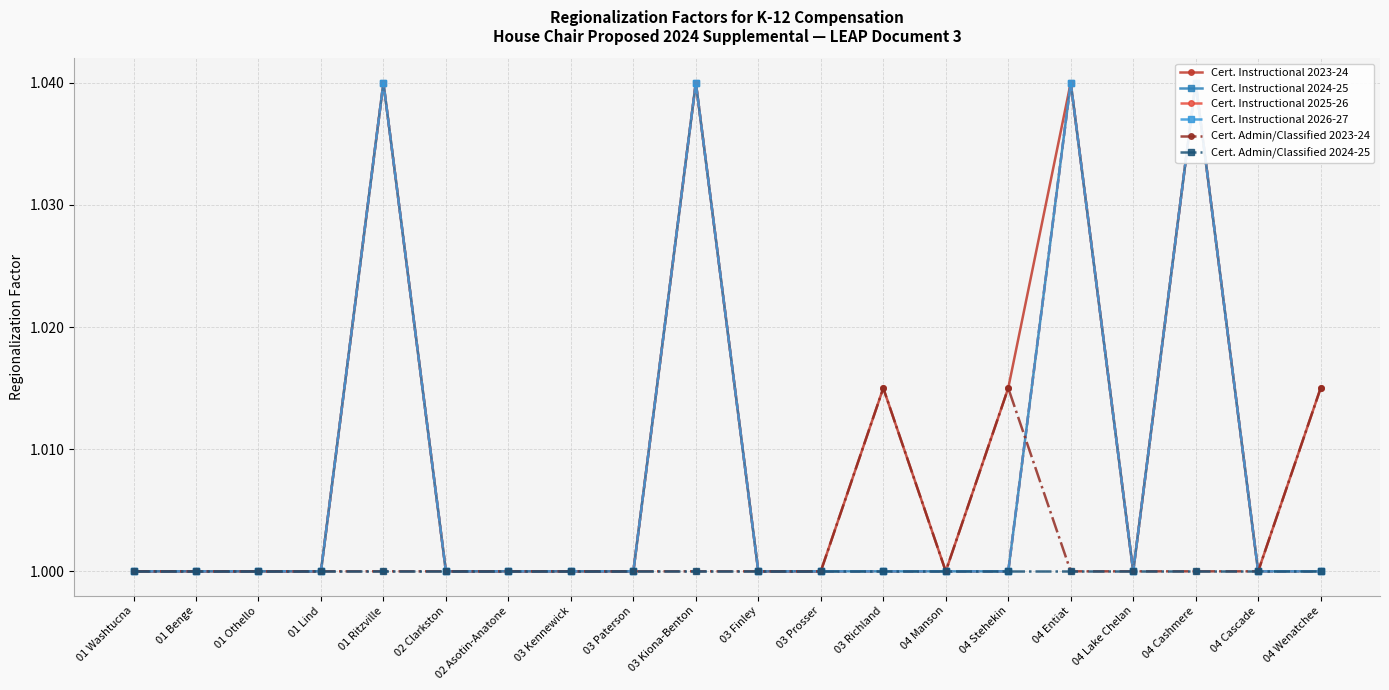

How many data points does each series have?

20